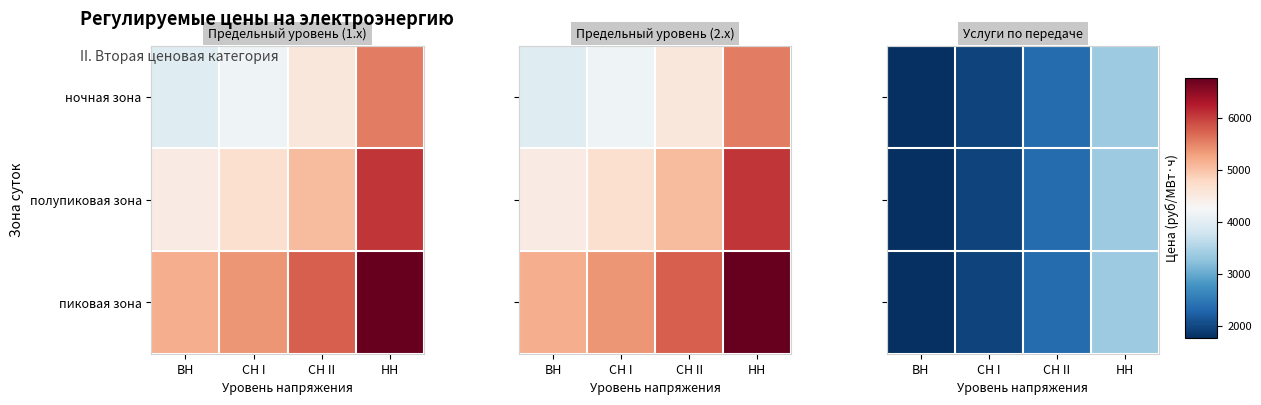

Count the number of data series in this chart.

3